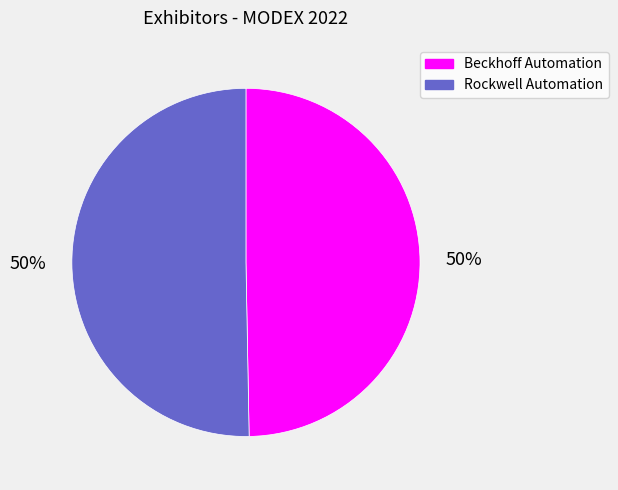

Is the sum of Rockwell Automation and Beckhoff Automation greater than half?

Yes